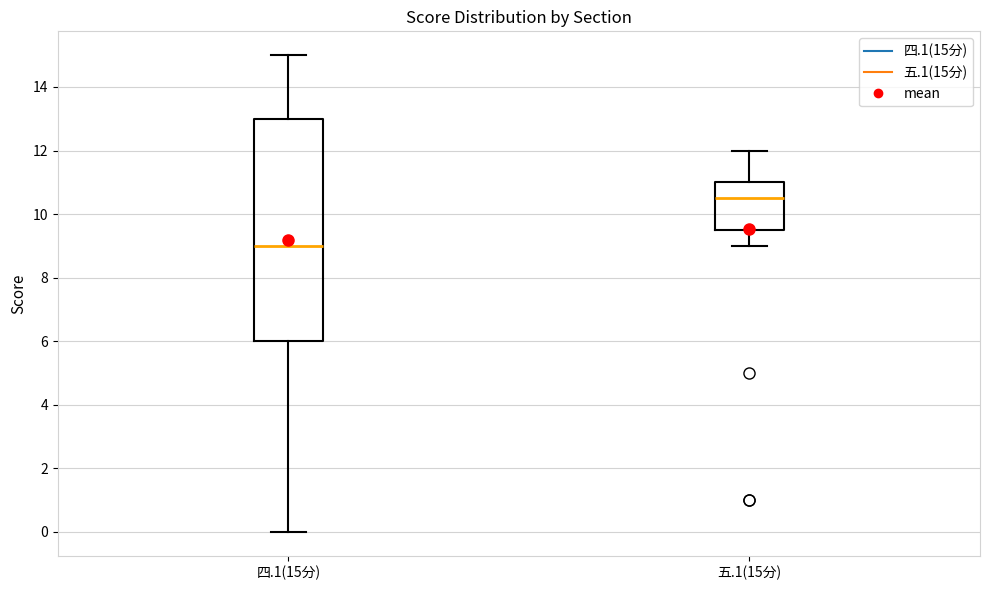

Where is the upper edge of the box for 四.1(15分) on the y-axis? The values are not printed on the chart, so give them approximately, as read against the axis.

13.0